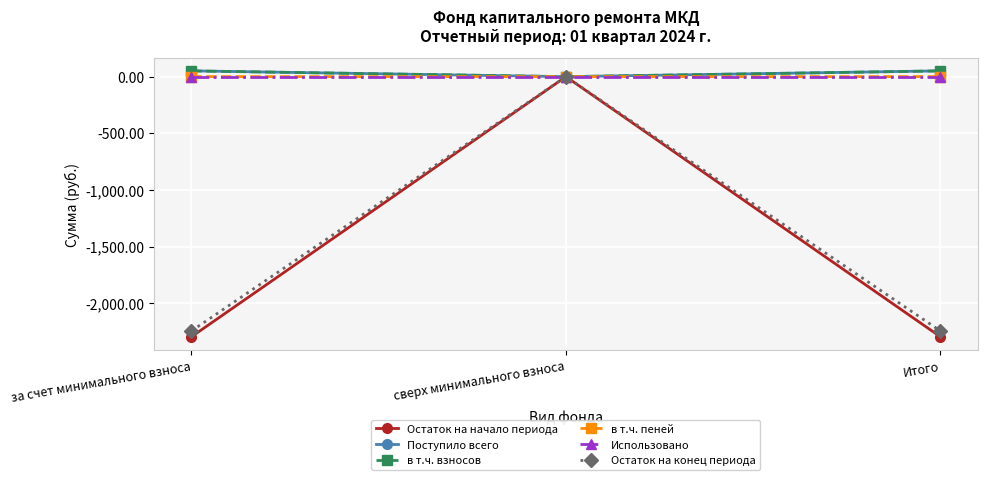

What is the value of the Остаток на начало периода point at the 1st from the left?

-2296.7